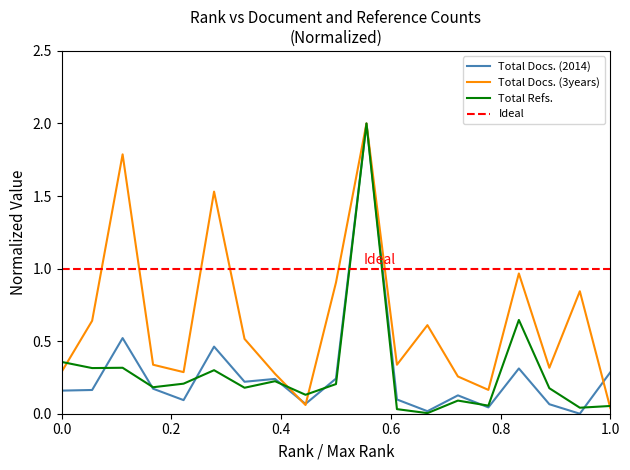

What is the average value of the Total Docs. (2014) series?

0.3